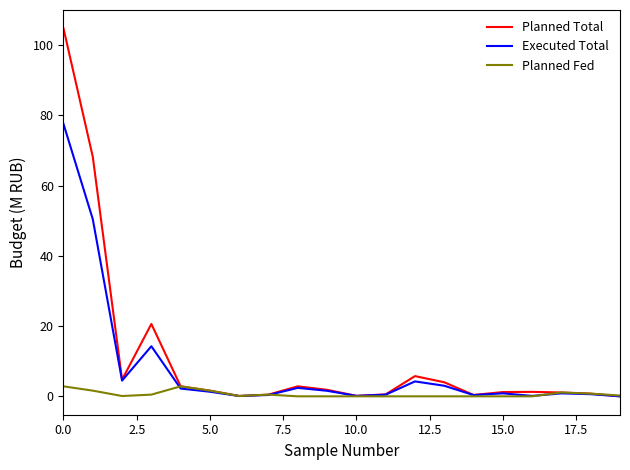

List the series in order of their overall mean, highest first.

Planned Total, Executed Total, Planned Fed